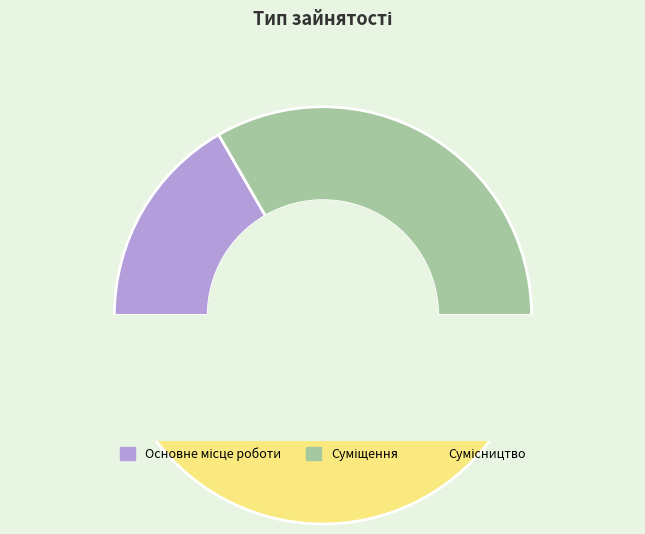

Which category has the smallest portion of the pie?

Основне місце роботи